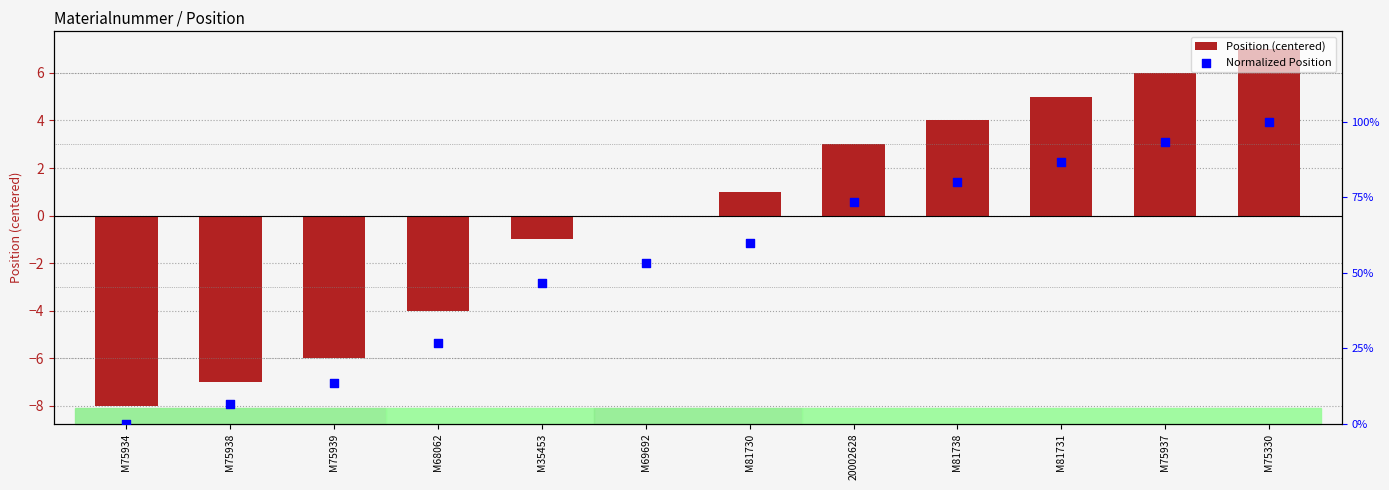

What are all the series names shown in the legend?

Position (centered), Normalized Position